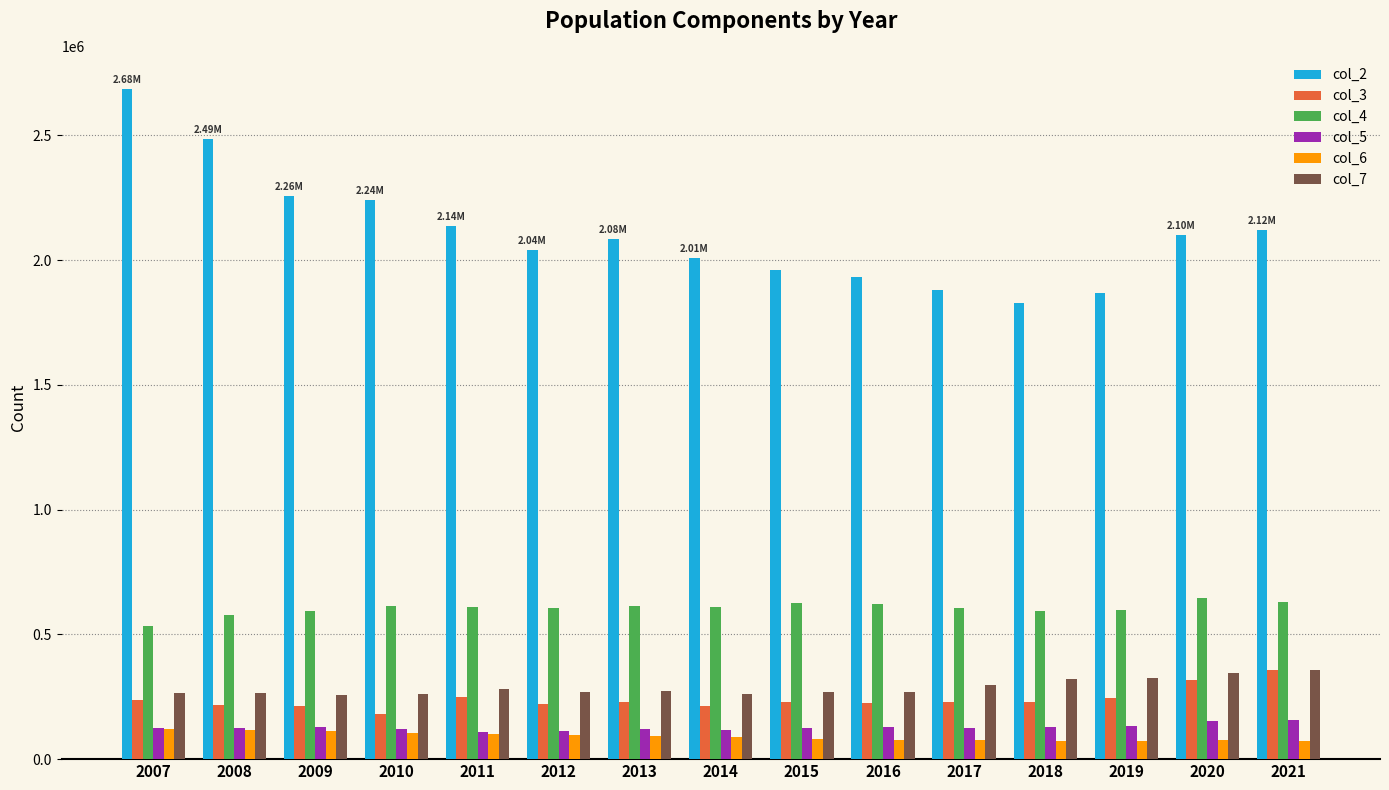

Which category has the lowest value in the col_2 series?

2018